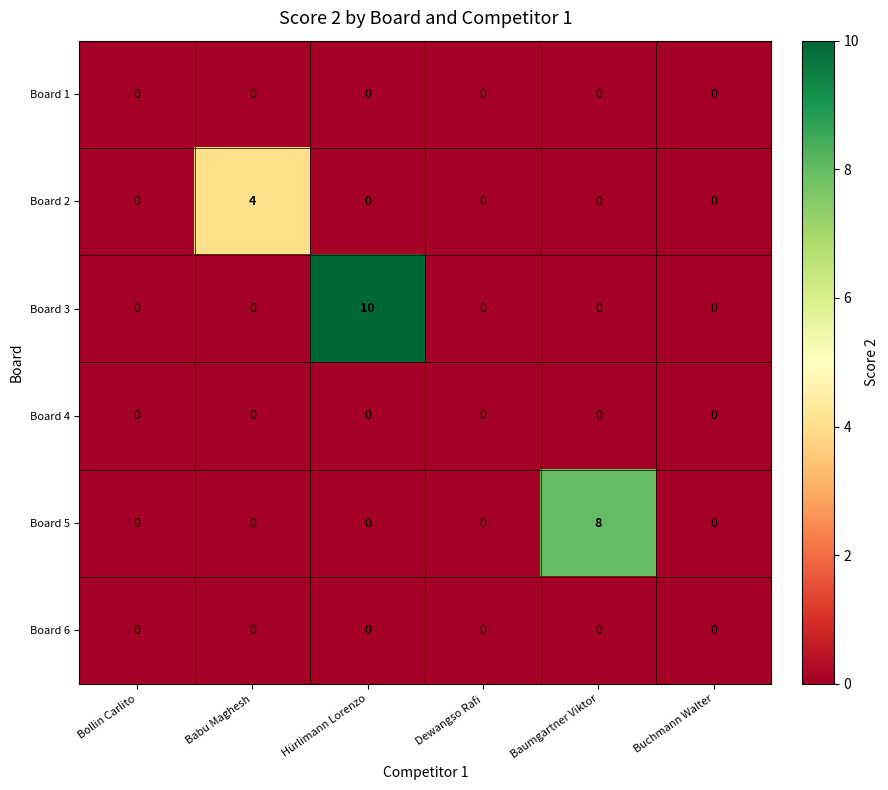

Which series has the largest total across all categories?

Board 3